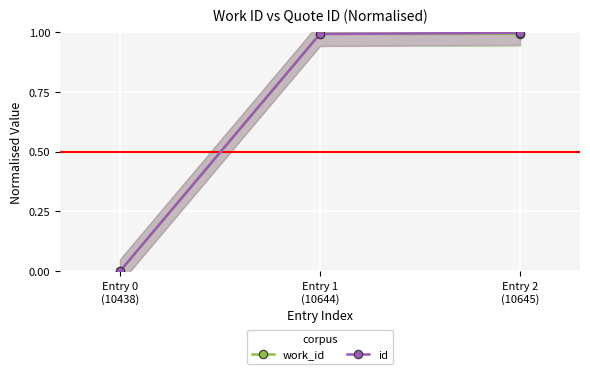

Rank the series at Entry 1
(10644) from lowest to highest value.

id, work_id